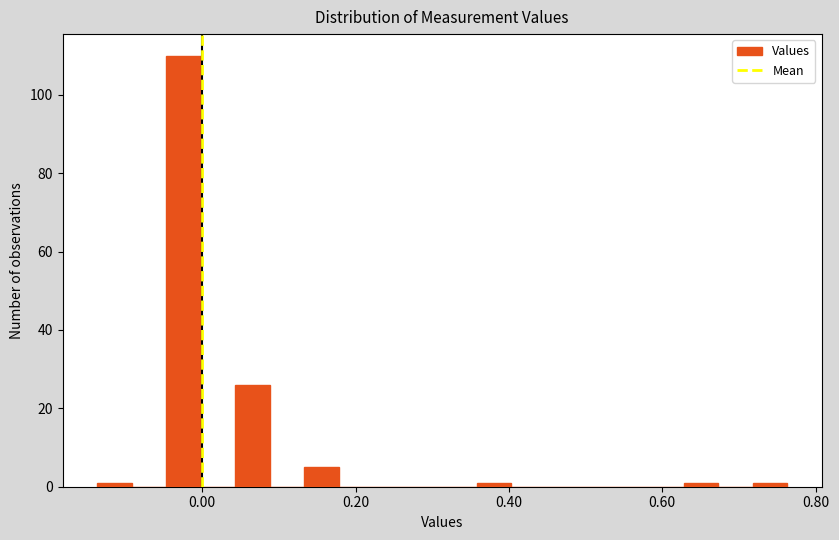

Around what value on the x-axis is the tallest bar? Give the approximate position of its centre, as read against the axis.

-0.02